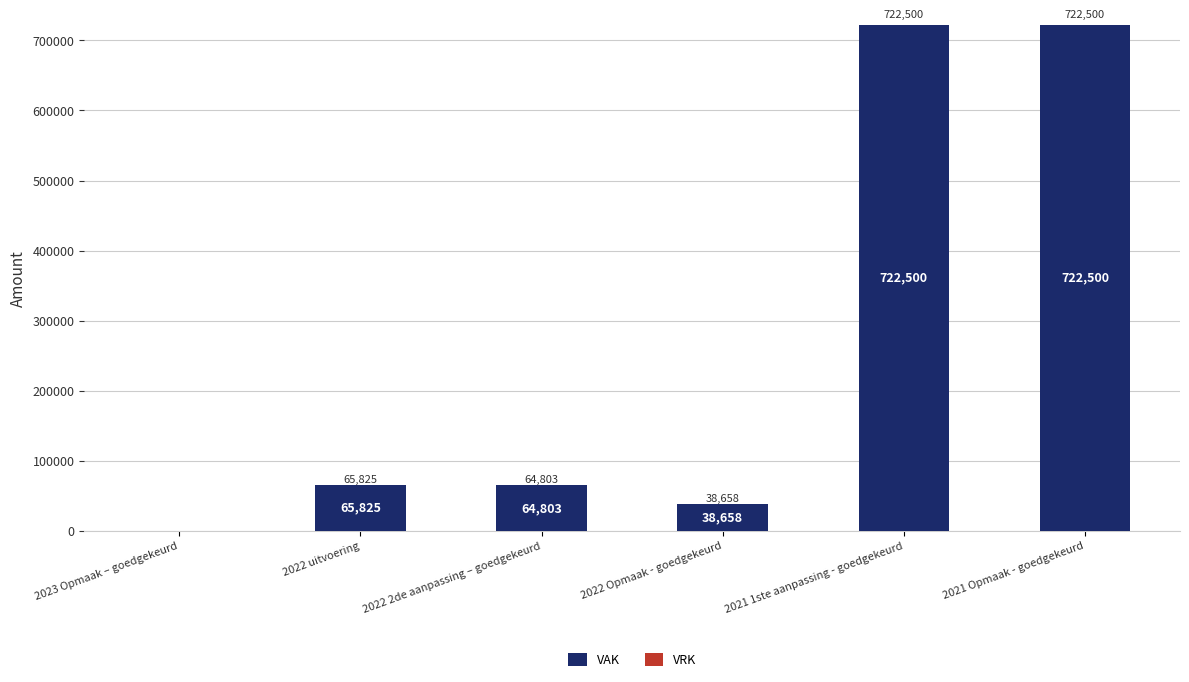

Are the bars horizontal?

No